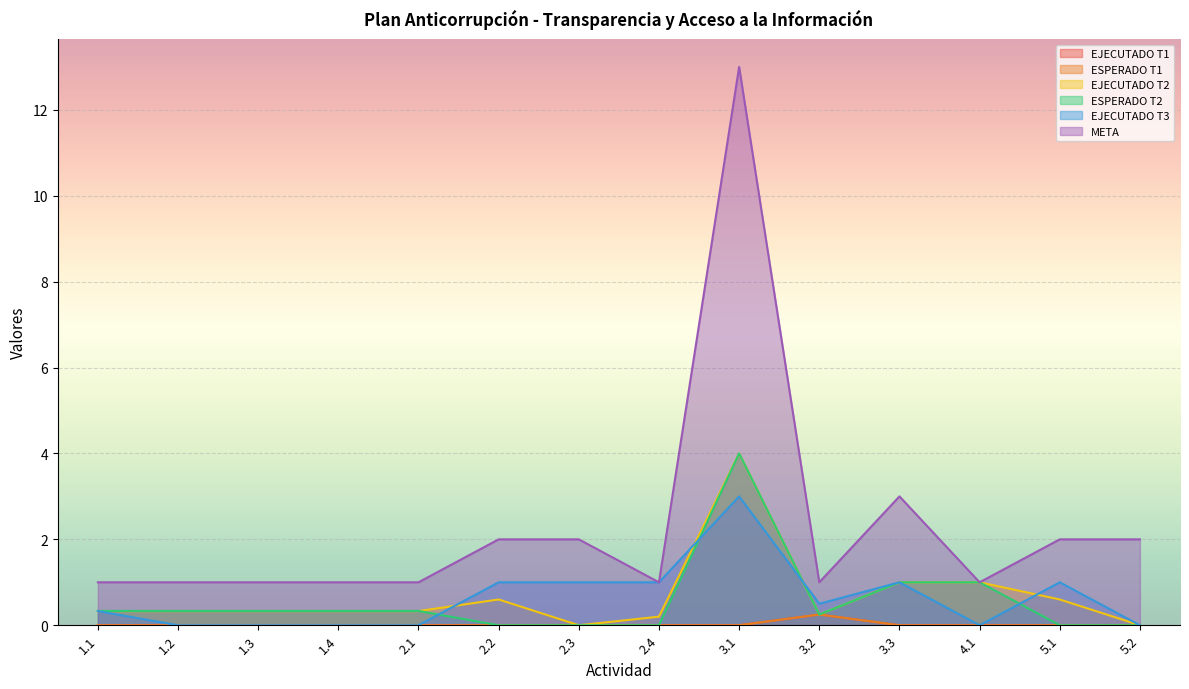

The ESPERADO T1 series shows 0.0 at 1.2. True or false?

True